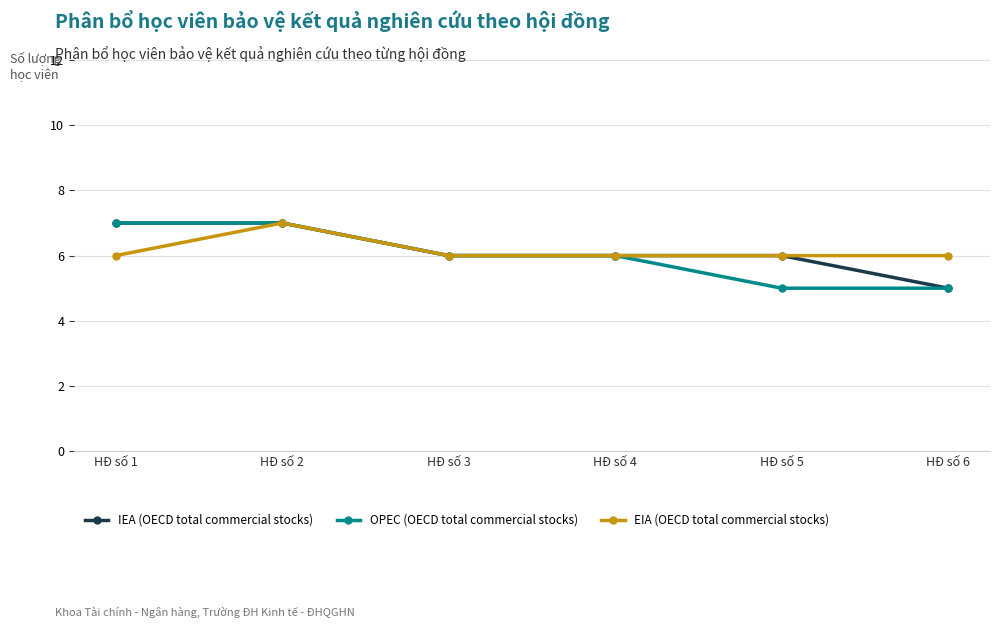

Between HĐ số 5 and HĐ số 6, which series saw the biggest shift?

IEA (OECD total commercial stocks)